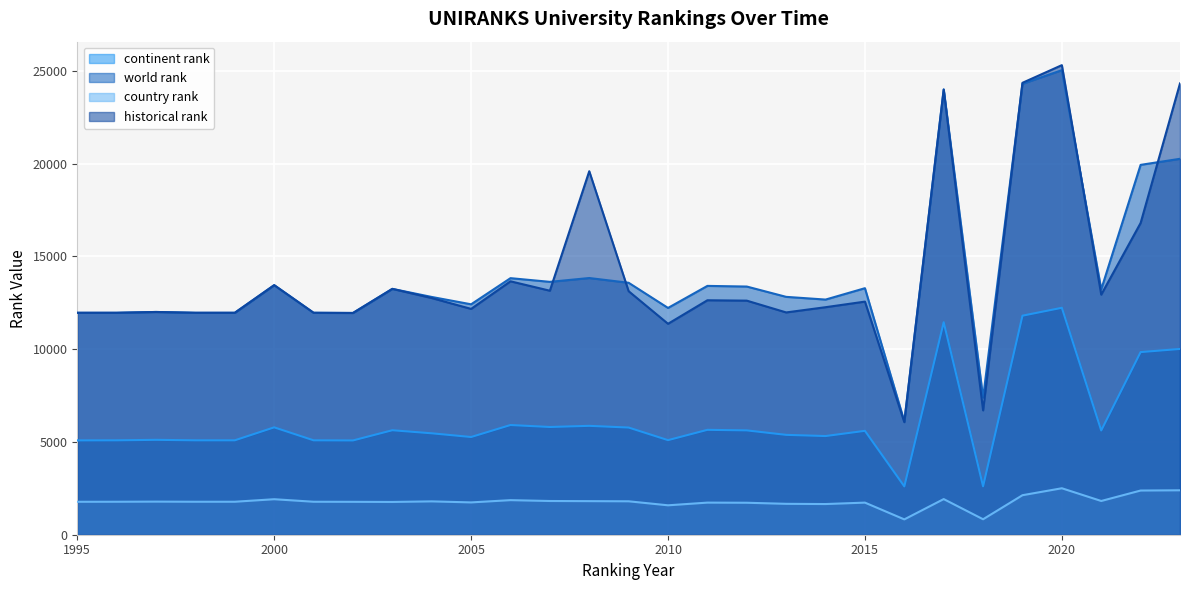

What is the sum of the world rank values at 2020 and 2022?

44962